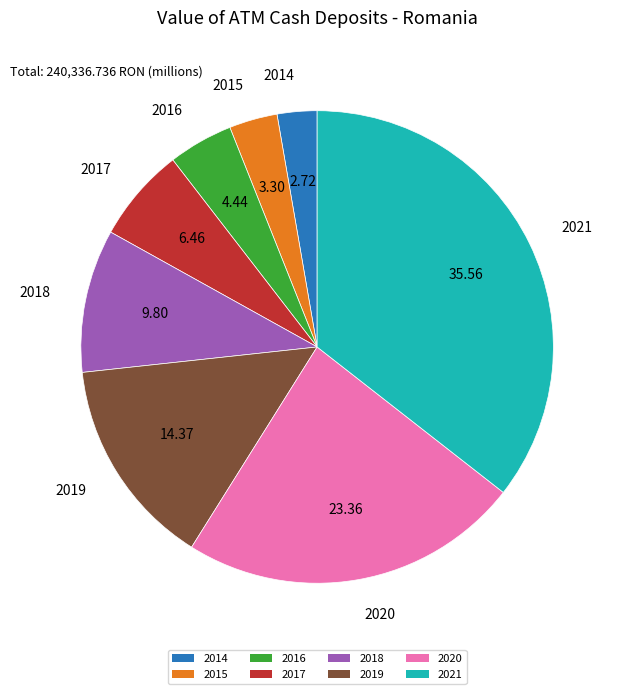

The 2021 slice represents 36% of the pie. True or false?

True